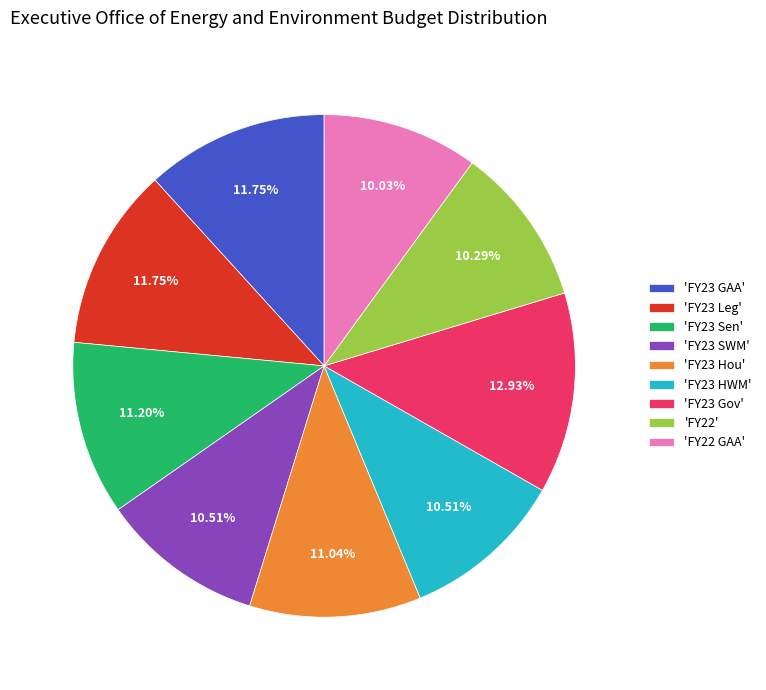

Between 'FY23 Gov' and 'FY23 Hou', which is larger?

'FY23 Gov'